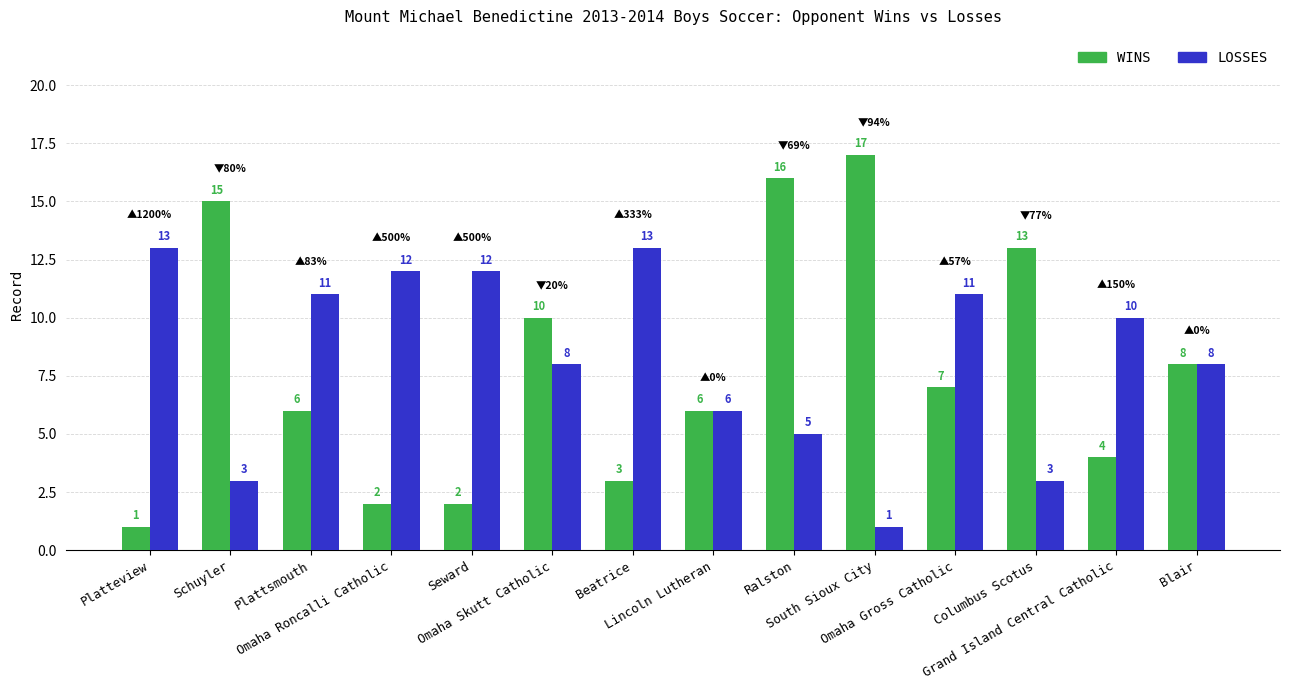

True or false: LOSSES has a value of 1 at South Sioux City.

True